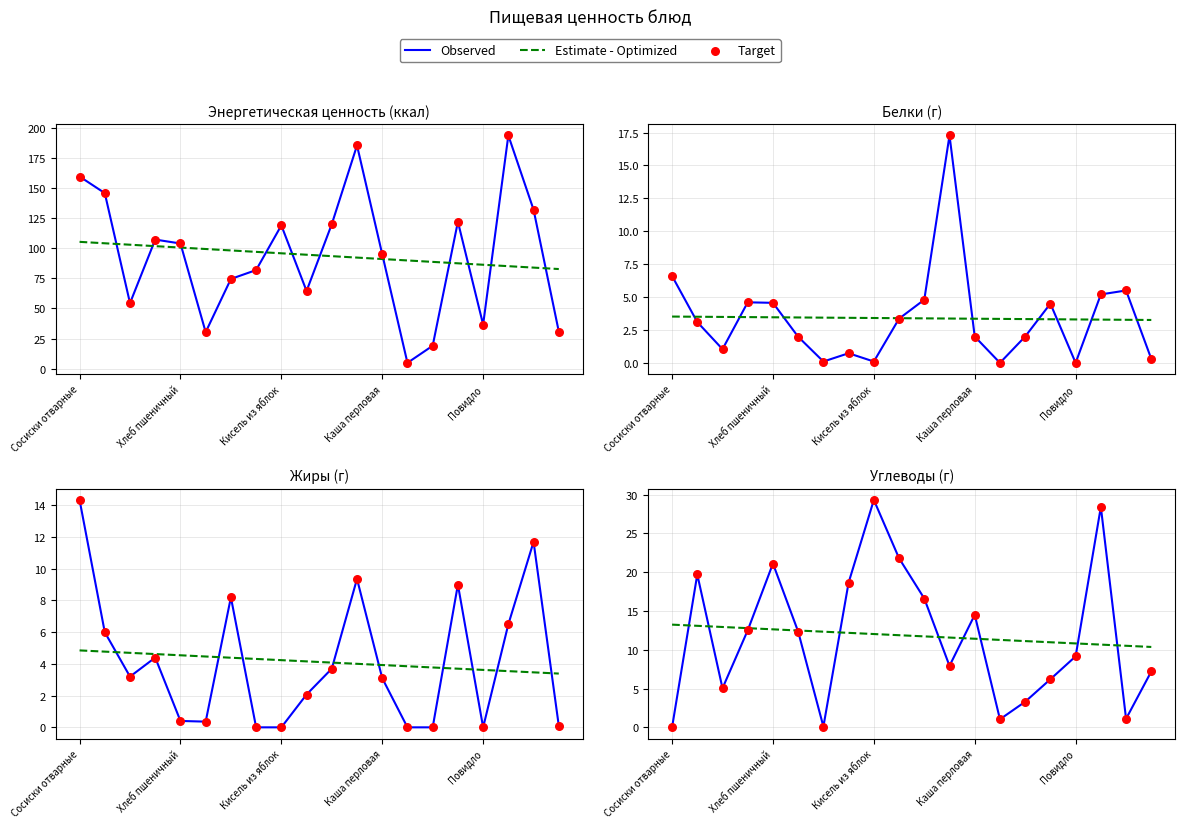

Which series reaches the minimum Y coordinate?

Observed